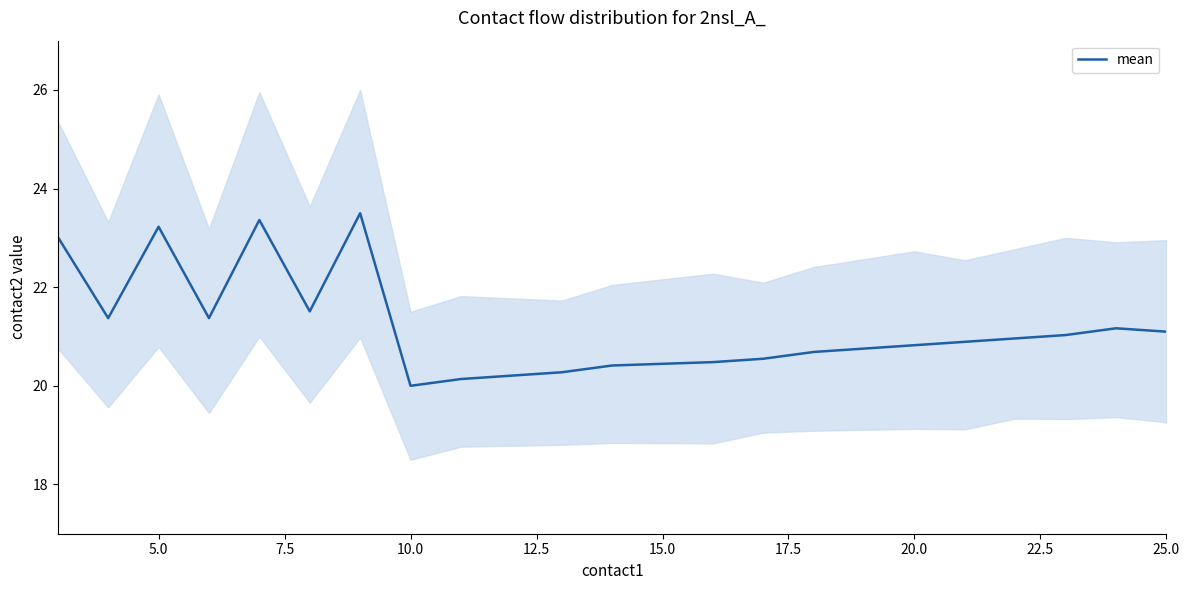

The value of mean at 25.0 is 21.1. True or false?

True